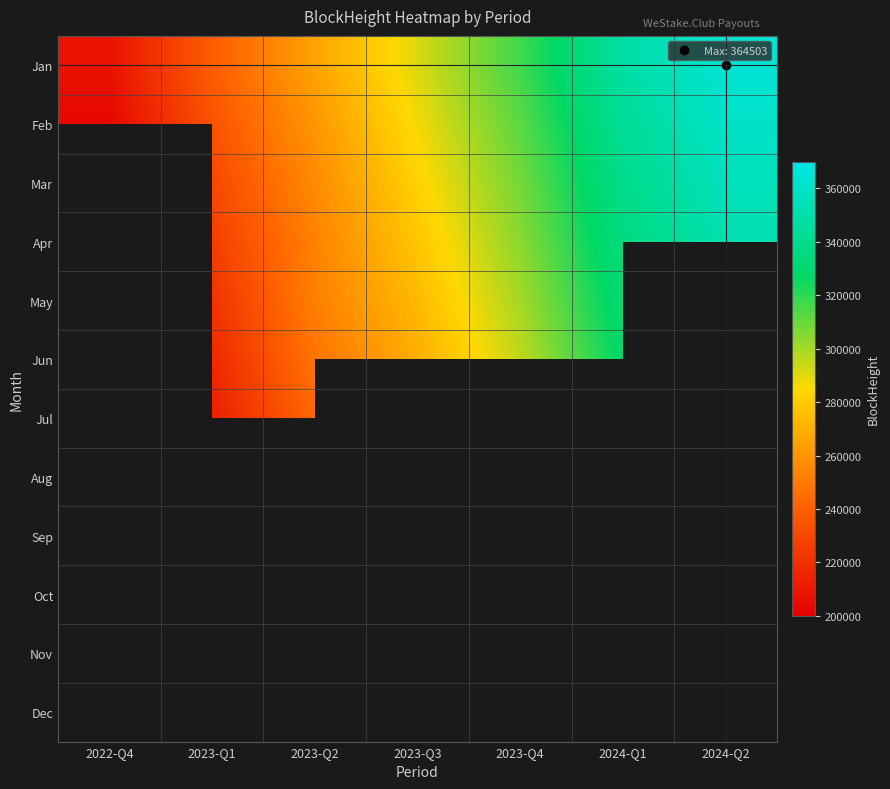

Which label corresponds to the largest value in the chart?

2024-Q2